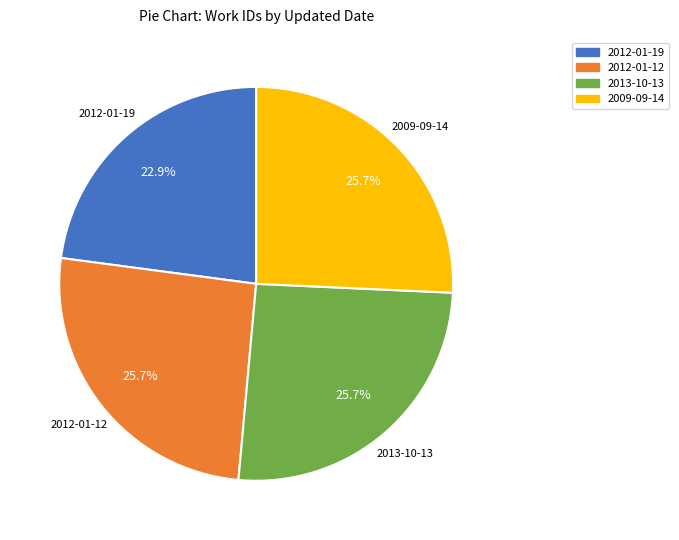

Which slice is the smallest?

2012-01-19